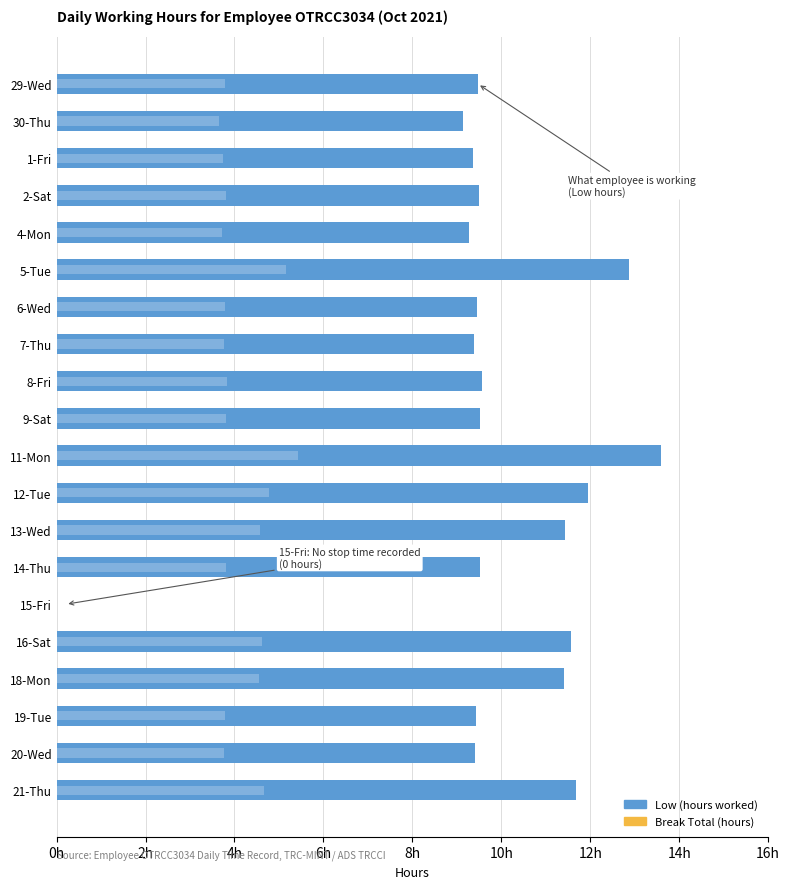

Which series has the largest total across all categories?

Low (hours)